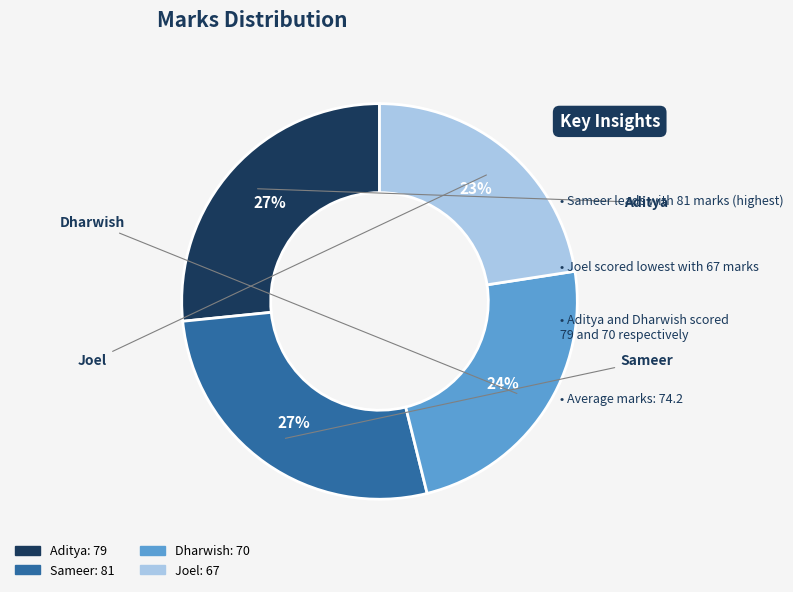

Is there any slice that represents more than half of the pie?

No